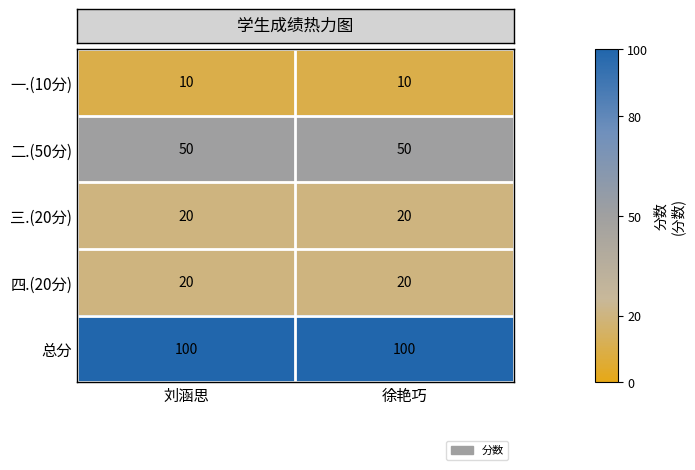

Reading left to right, list all the values displayed in this chart.

一.(10分): 刘涵思=10	徐艳巧=10
二.(50分): 刘涵思=50	徐艳巧=50
三.(20分): 刘涵思=20	徐艳巧=20
四.(20分): 刘涵思=20	徐艳巧=20
总分: 刘涵思=100	徐艳巧=100